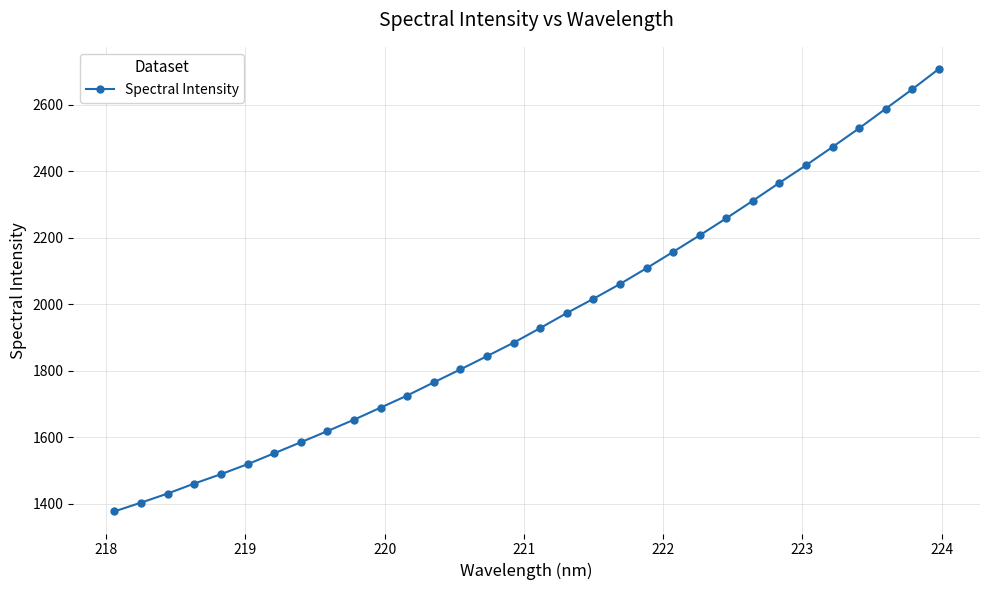

True or false: there are more than 0 points higher than both neighbors.

False